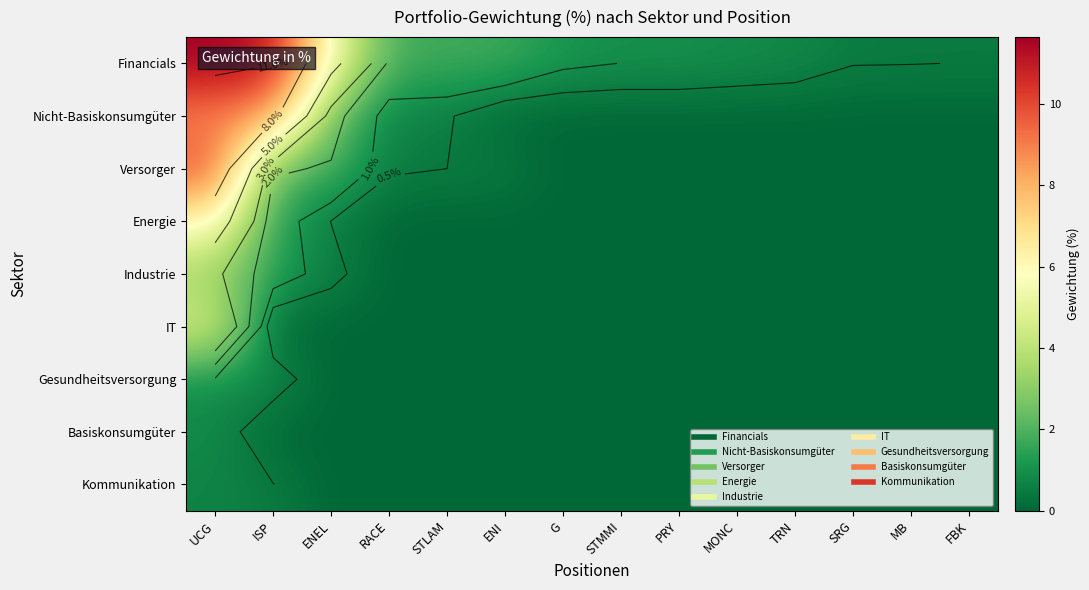

Which category has the lowest value across all series?

ENI